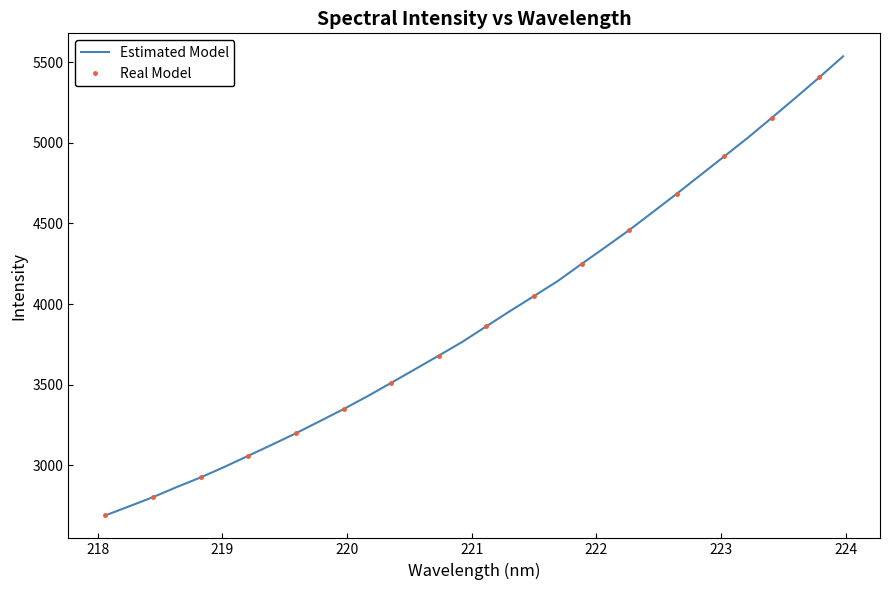

What is the maximum value for Estimated Model?

5537.6